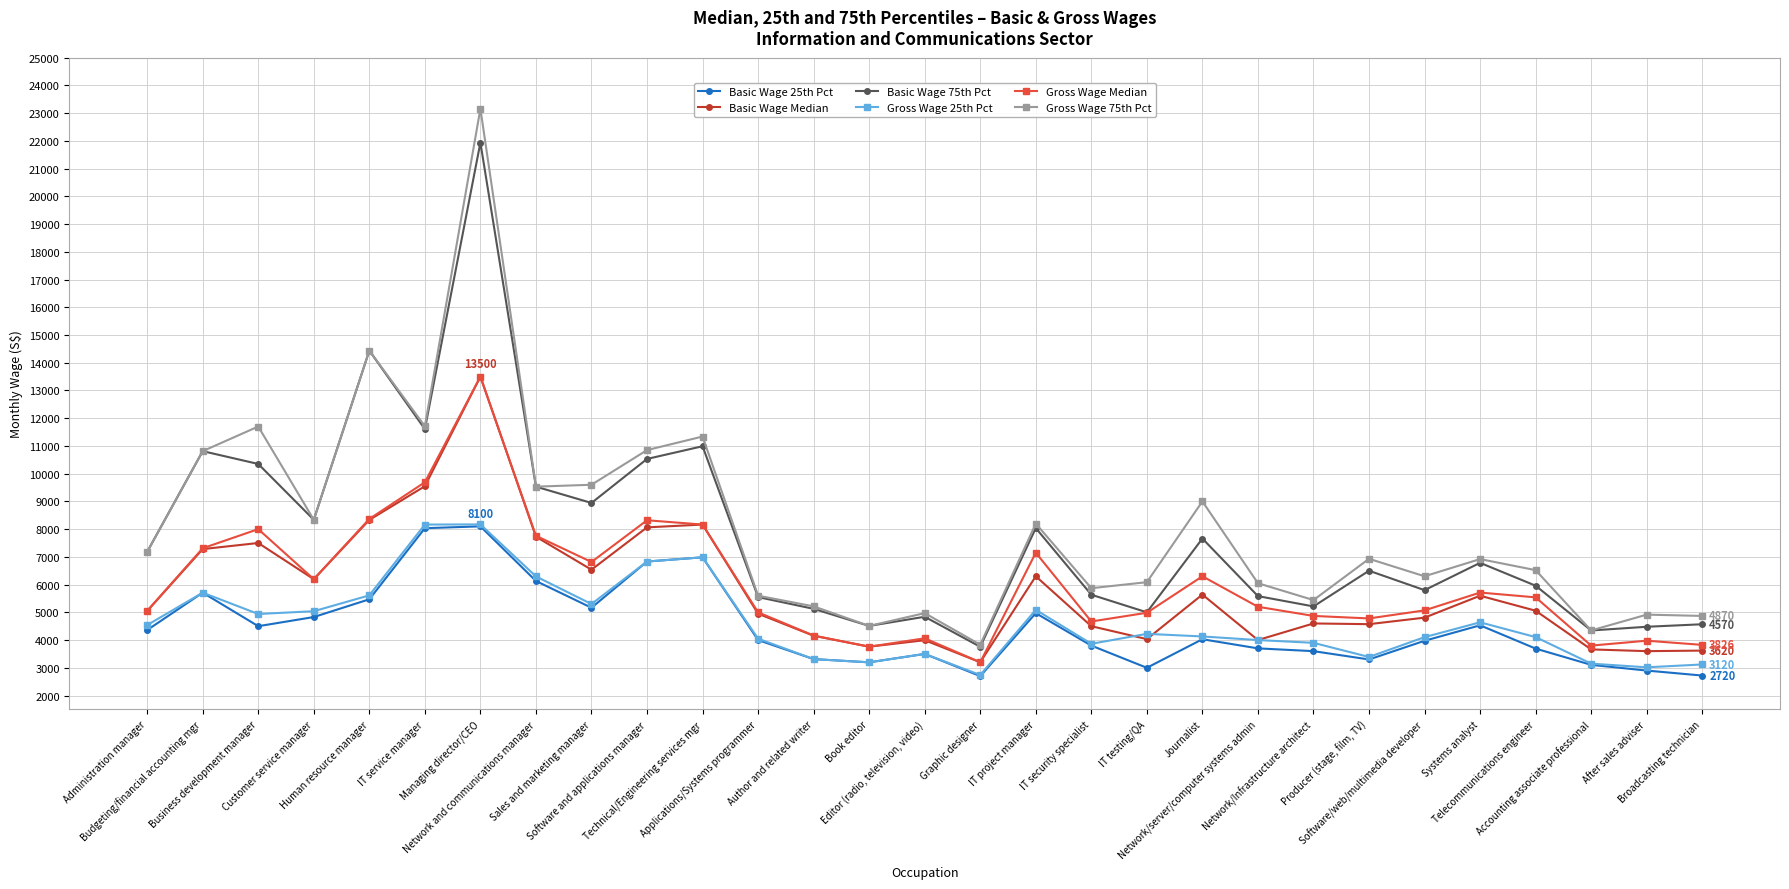

What are all the series names shown in the legend?

Basic Wage 25th Pct, Basic Wage Median, Basic Wage 75th Pct, Gross Wage 25th Pct, Gross Wage Median, Gross Wage 75th Pct